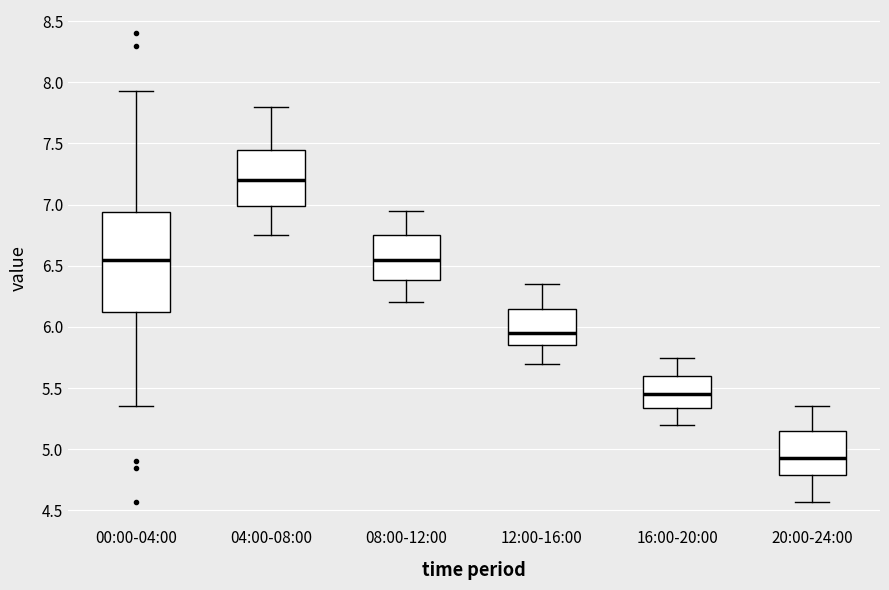

Reading left to right, read every box against the y-axis: the position of its median line, the range the box covers, and the ends of its whiskers. The values are not printed on the chart, so give them approximately, as read against the axis.

00:00-04:00: median 6.55, box 6.15 to 6.95, whiskers 5.35 to 7.95
04:00-08:00: median 7.20, box 7.00 to 7.45, whiskers 6.75 to 7.80
08:00-12:00: median 6.55, box 6.40 to 6.75, whiskers 6.20 to 6.95
12:00-16:00: median 5.95, box 5.85 to 6.15, whiskers 5.70 to 6.35
16:00-20:00: median 5.45, box 5.35 to 5.60, whiskers 5.20 to 5.75
20:00-24:00: median 4.95, box 4.80 to 5.15, whiskers 4.55 to 5.35